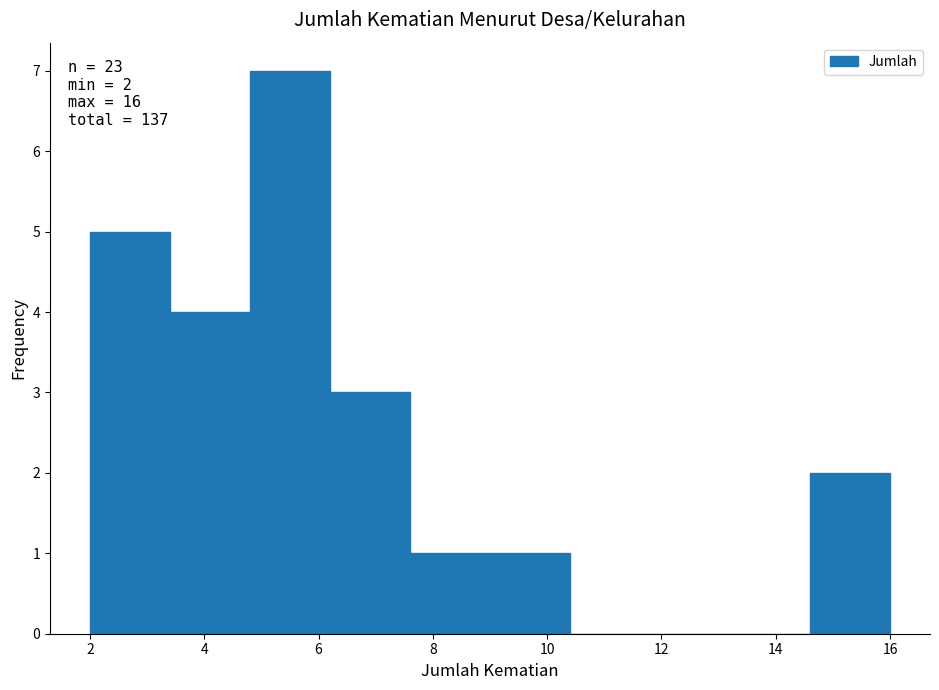

Which range on the x-axis has the tallest bar?

4.8 to 6.2